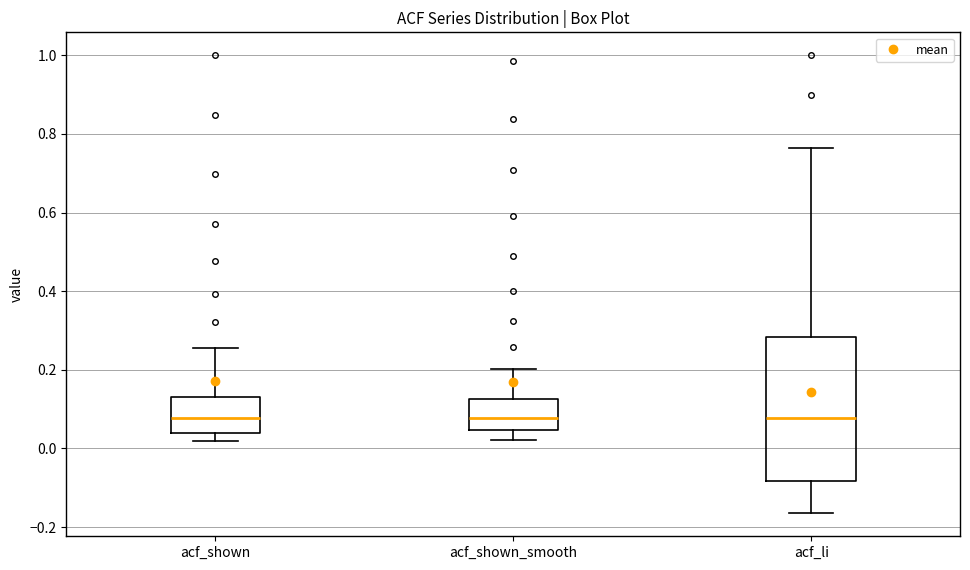

Comparing the boxes themselves (not the whiskers), which one is the tallest?

acf_li